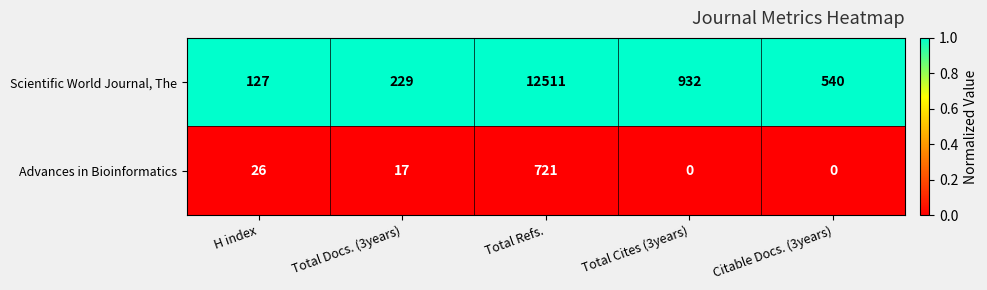

Count the number of categories in the chart.

5